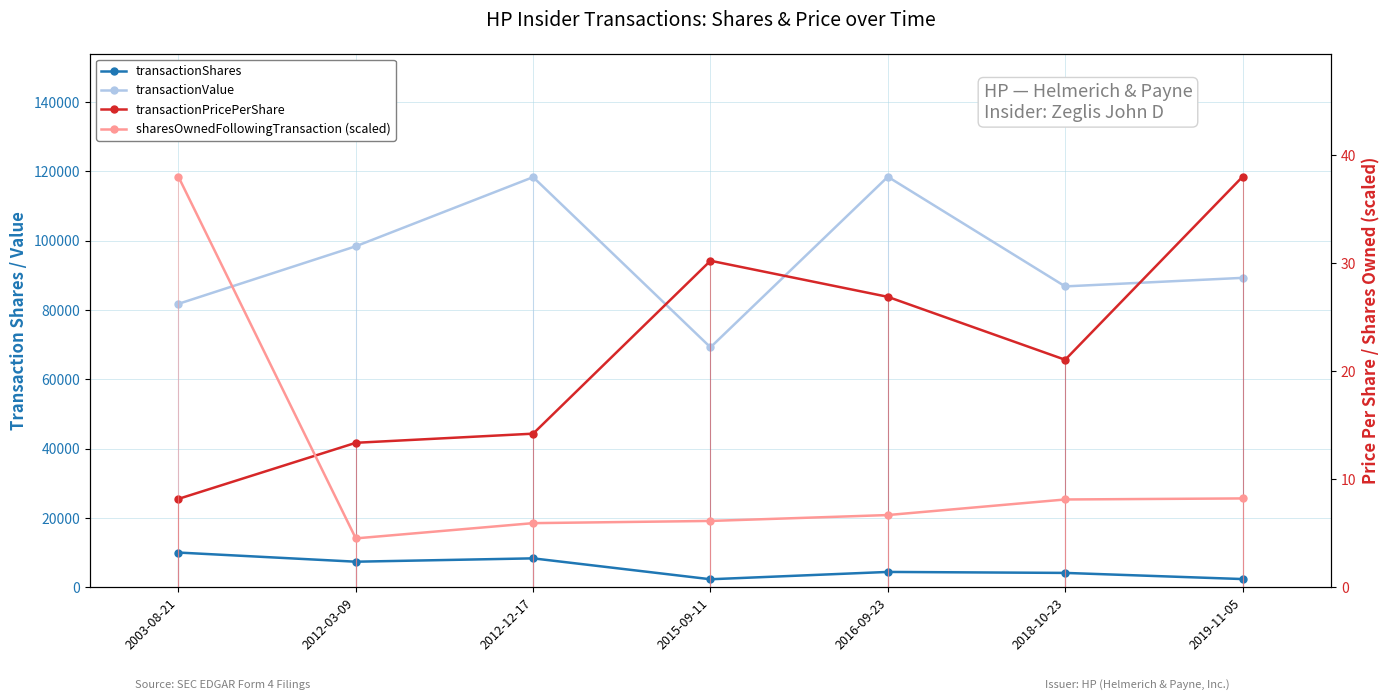

What is the sum of all transactionPricePerShare values?

152.0